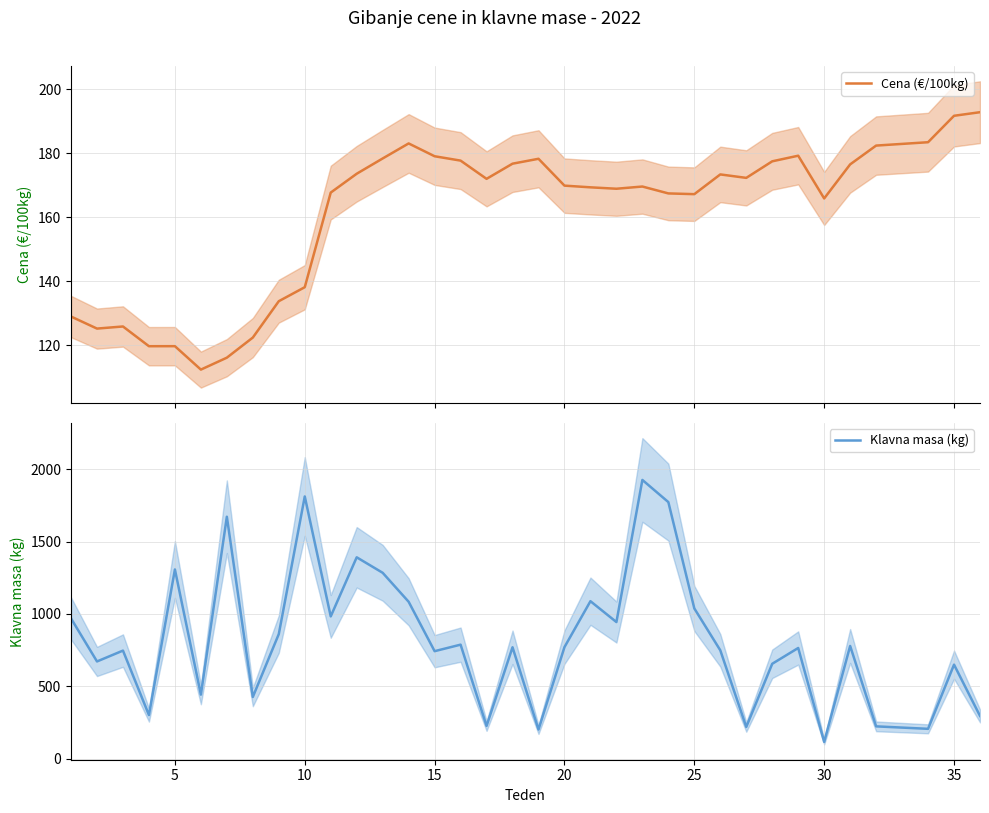

List the series in order of their overall mean, lowest first.

Cena (€/100kg), Klavna masa (kg)